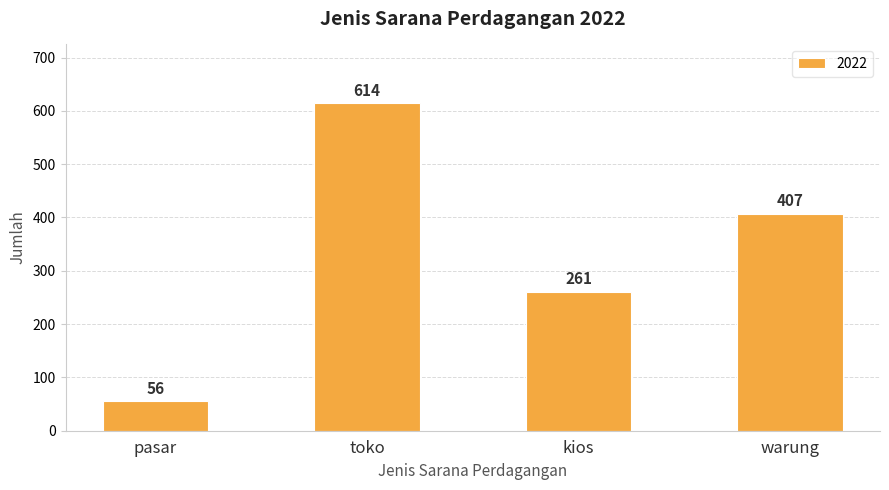

True or false: the data shows 56 at pasar.

True